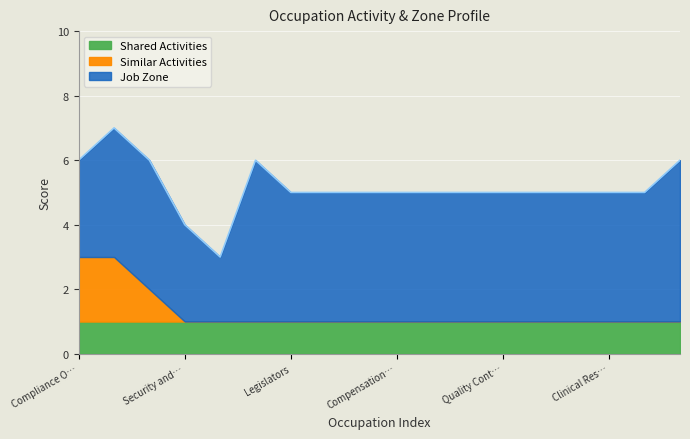

What is the sum of all Shared Activities values?

18